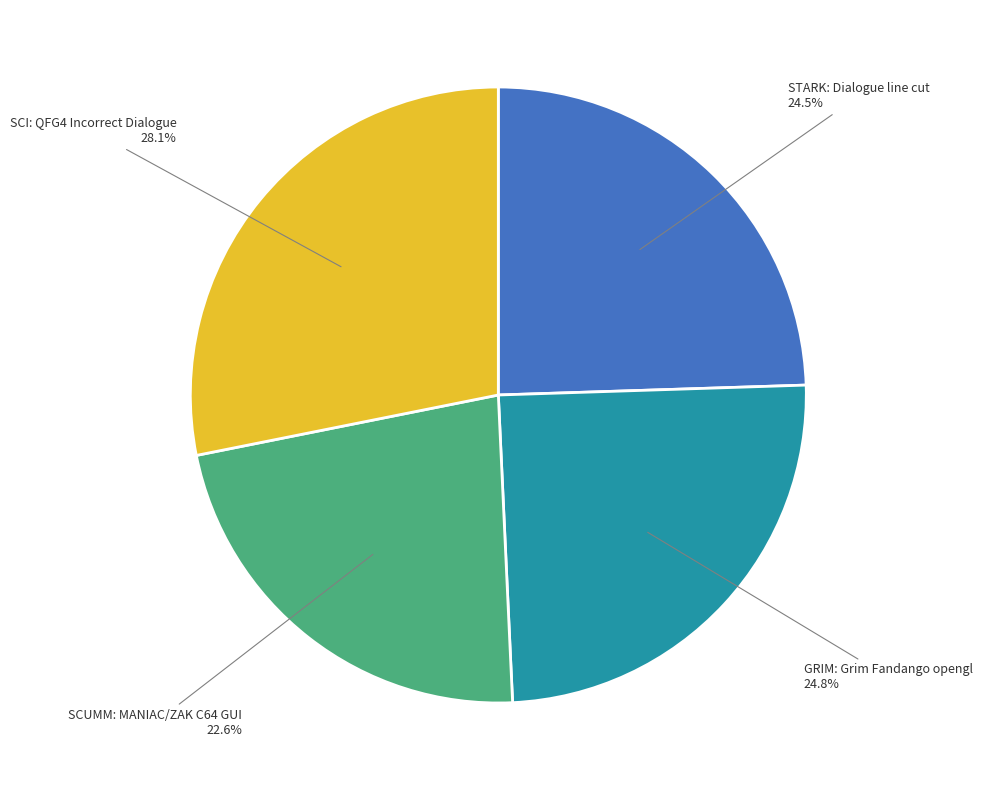

Does SCI: QFG4 Incorrect Dialogue account for over 50% of the chart?

No